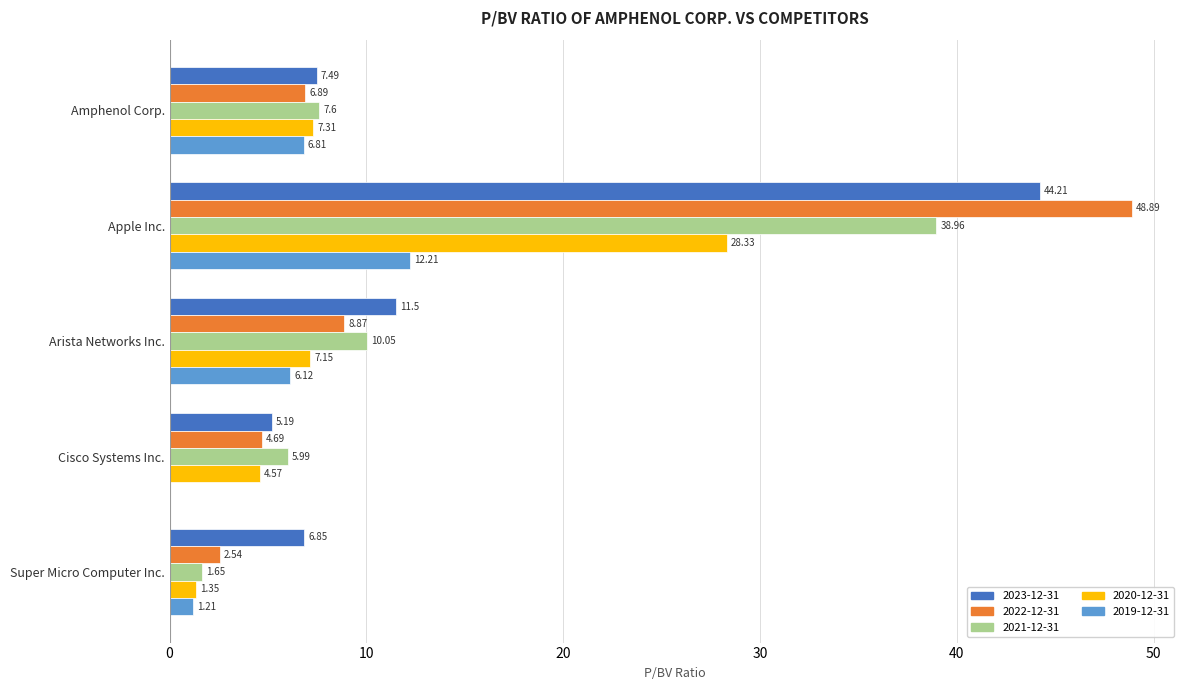

True or false: 2020-12-31 has a value of 7.3 at Amphenol Corp..

True